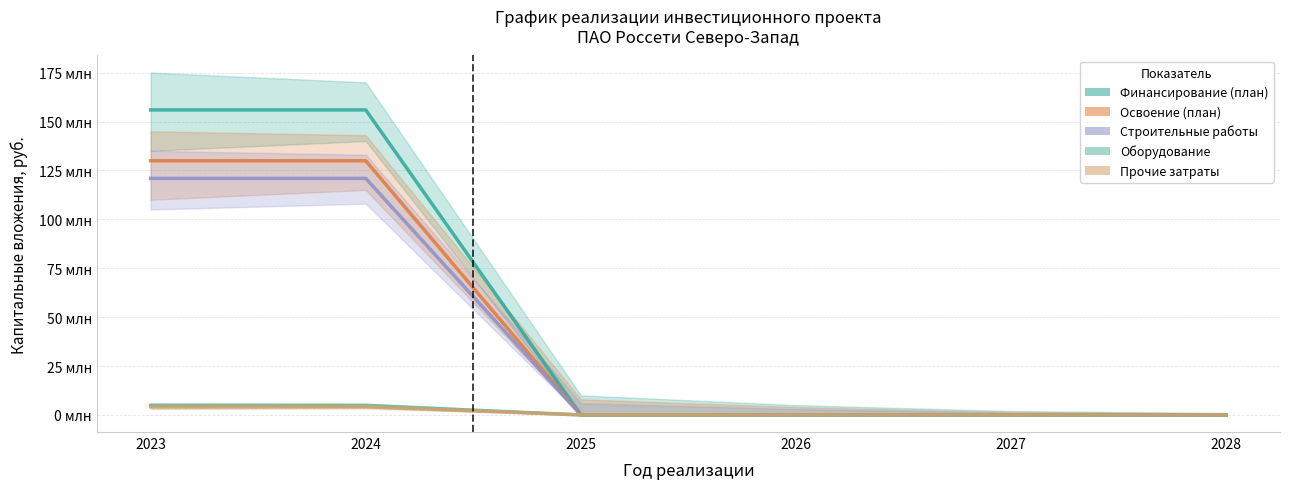

Rank the series at 2028 from lowest to highest value.

Финансирование (план), Освоение (план), Строительные работы, Оборудование, Прочие затраты